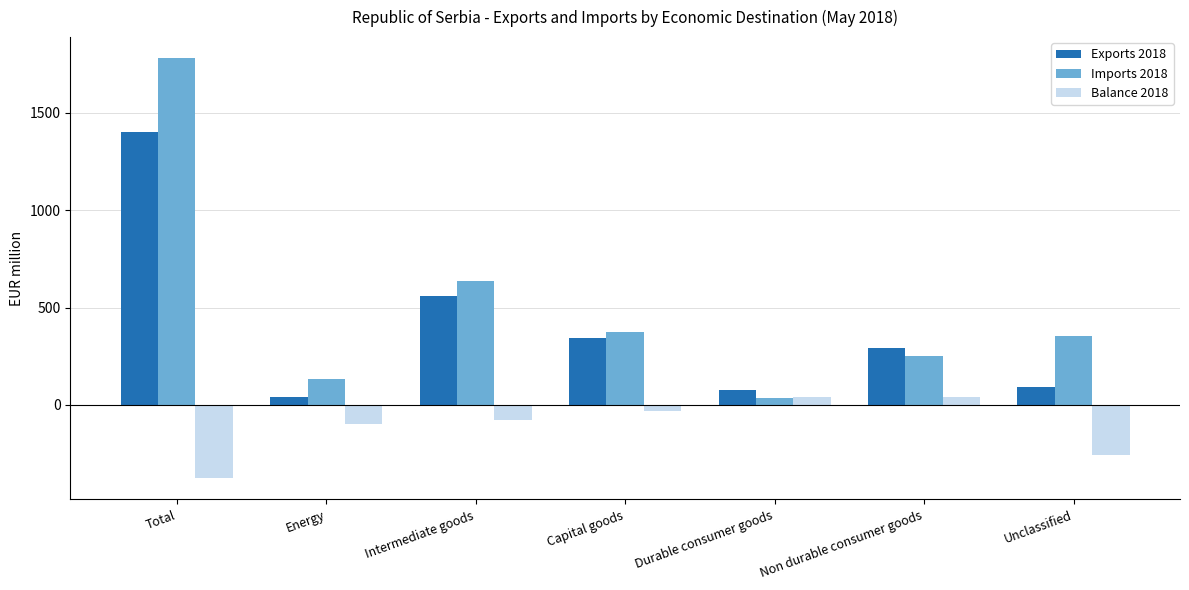

What is the average value of the Balance 2018 series?

-107.8